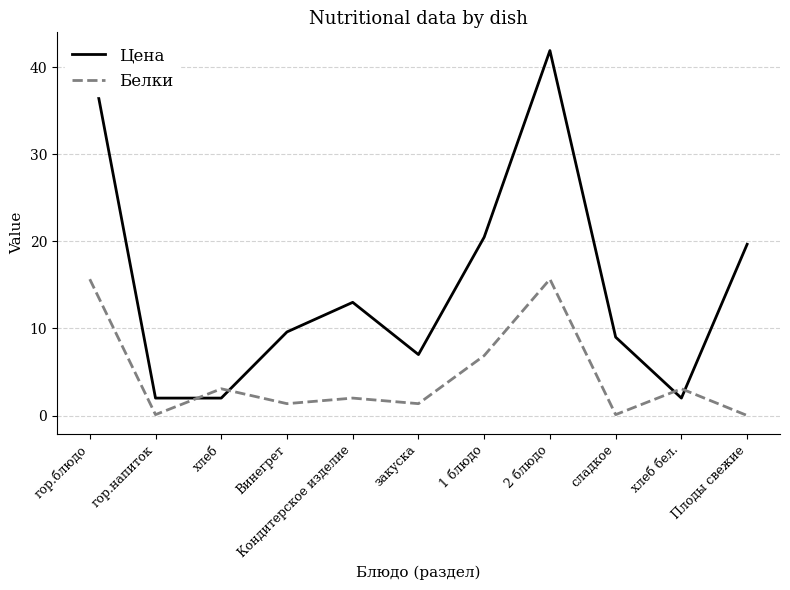

Where is Белки nearest to the value 7?

1 блюдо